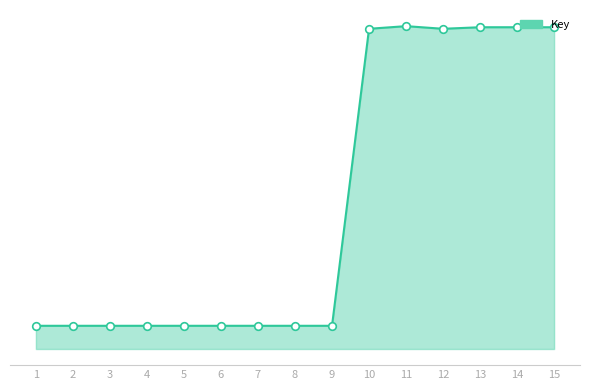

Between 10 and 2, which is larger?

10